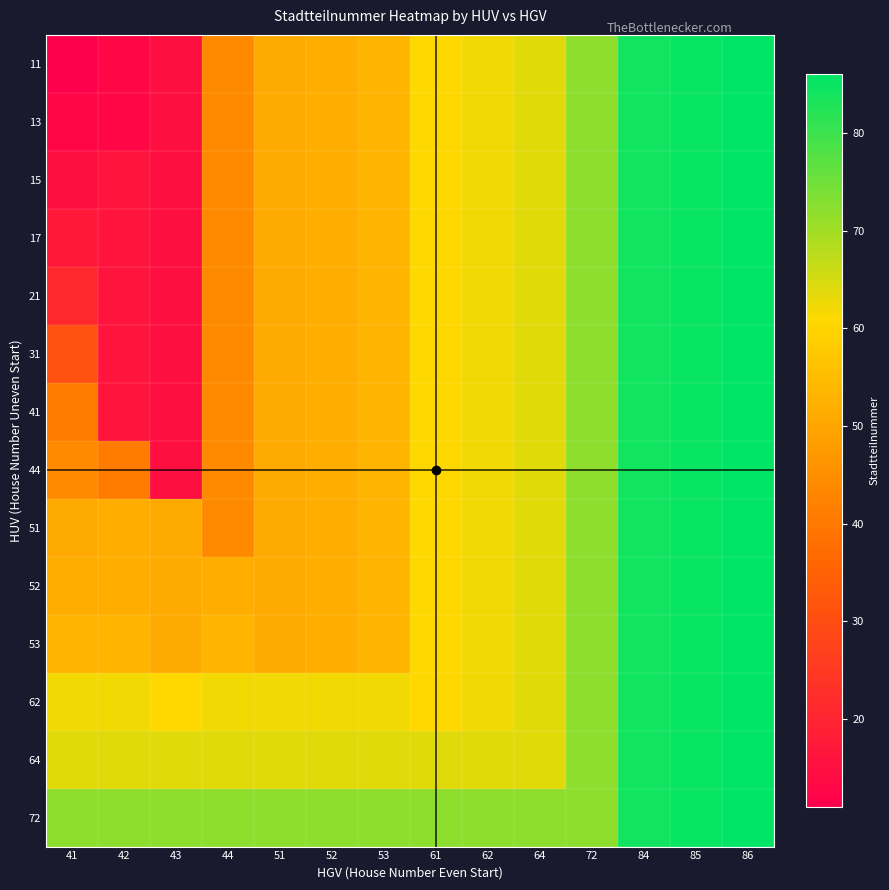

Reading right to left, extract all data points from this chart.

11: 86=86	85=85	84=84	72=72	64=64	62=62	61=61	53=53	52=52	51=51	44=44	43=15	42=13	41=11
13: 86=86	85=85	84=84	72=72	64=64	62=62	61=61	53=53	52=52	51=51	44=44	43=15	42=13	41=13
15: 86=86	85=85	84=84	72=72	64=64	62=62	61=61	53=53	52=52	51=51	44=44	43=15	42=16	41=15
17: 86=86	85=85	84=84	72=72	64=64	62=62	61=61	53=53	52=52	51=51	44=44	43=15	42=16	41=17
21: 86=86	85=85	84=84	72=72	64=64	62=62	61=61	53=53	52=52	51=51	44=44	43=15	42=16	41=21
31: 86=86	85=85	84=84	72=72	64=64	62=62	61=61	53=53	52=52	51=51	44=44	43=15	42=16	41=31
41: 86=86	85=85	84=84	72=72	64=64	62=62	61=61	53=53	52=52	51=51	44=44	43=15	42=16	41=41
44: 86=86	85=85	84=84	72=72	64=64	62=62	61=61	53=53	52=52	51=51	44=44	43=15	42=41	41=44
51: 86=86	85=85	84=84	72=72	64=64	62=62	61=61	53=53	52=52	51=51	44=44	43=51	42=52	41=51
52: 86=86	85=85	84=84	72=72	64=64	62=62	61=61	53=53	52=52	51=51	44=52	43=51	42=52	41=52
53: 86=86	85=85	84=84	72=72	64=64	62=62	61=61	53=53	52=52	51=51	44=53	43=51	42=53	41=53
62: 86=86	85=85	84=84	72=72	64=64	62=62	61=61	53=62	52=62	51=62	44=62	43=61	42=62	41=62
64: 86=86	85=85	84=84	72=72	64=64	62=64	61=64	53=64	52=64	51=64	44=64	43=64	42=64	41=64
72: 86=86	85=85	84=84	72=72	64=72	62=72	61=72	53=72	52=72	51=72	44=72	43=72	42=72	41=72